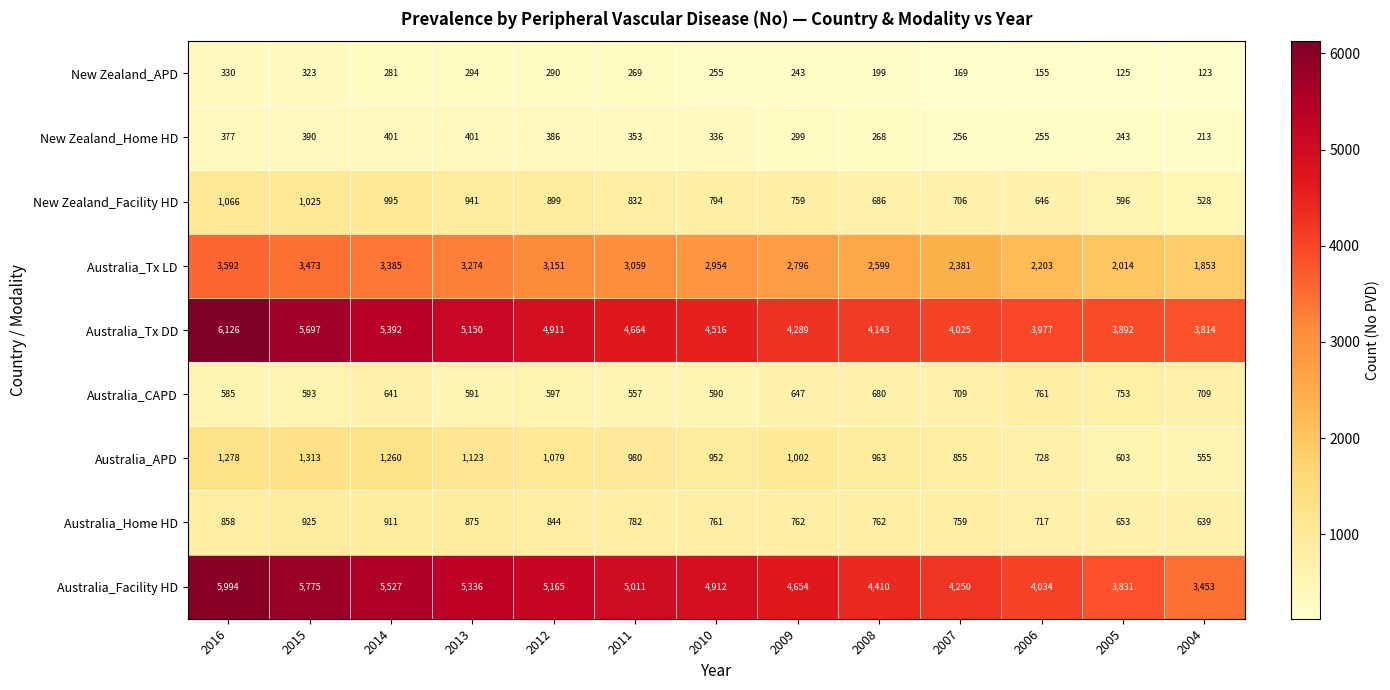

Which category has the highest value across all series?

2016